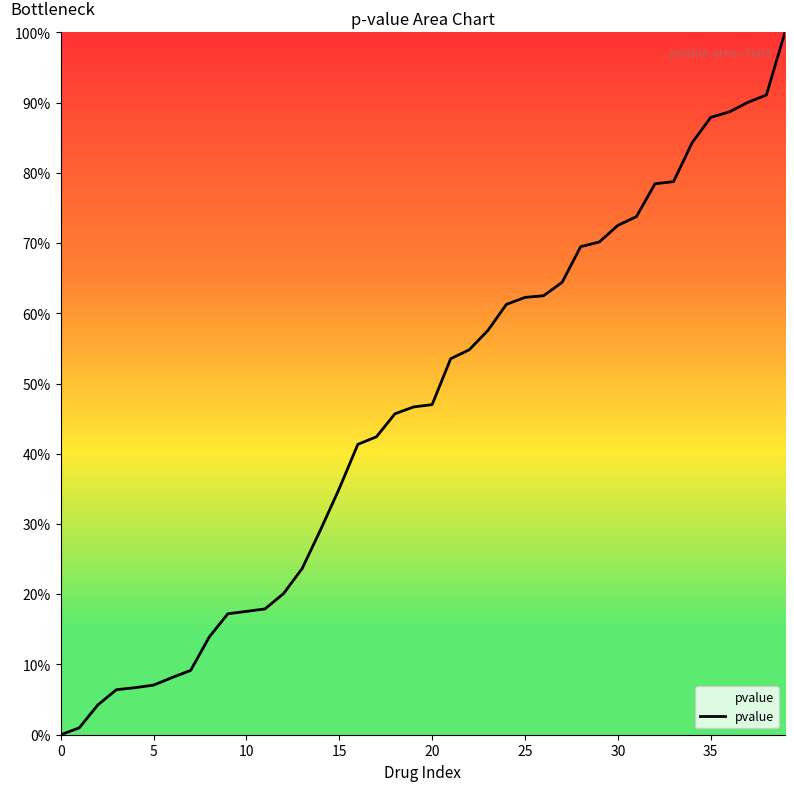

Does the chart display data point markers on the line(s)?

No